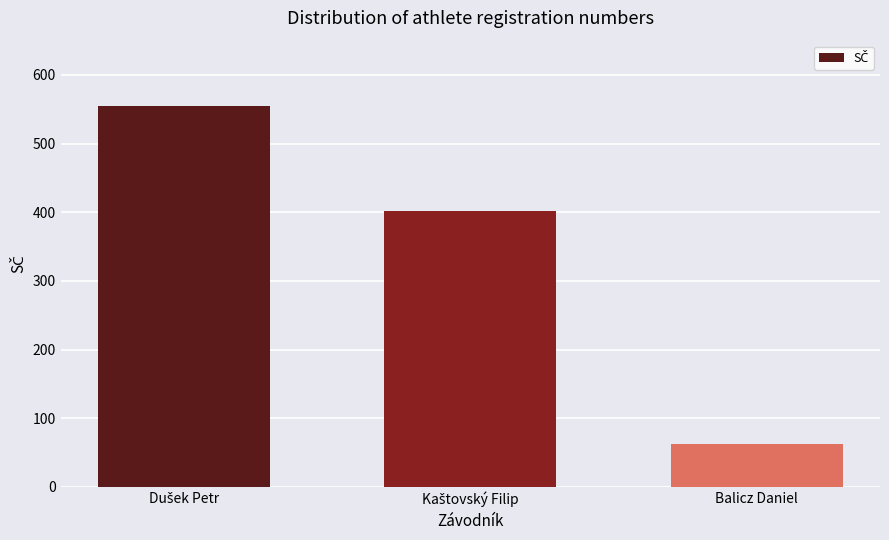

What is the minimum value shown in the chart?

62